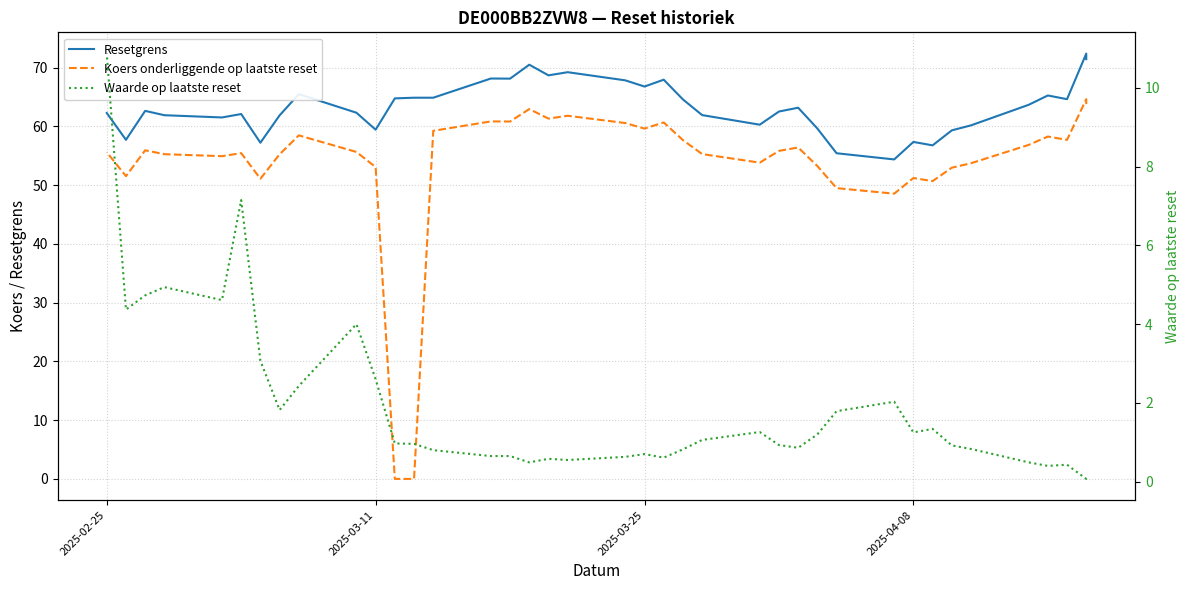

After their last crossing, which series has the higher values: Waarde op laatste reset or Koers onderliggende op laatste reset?

Koers onderliggende op laatste reset